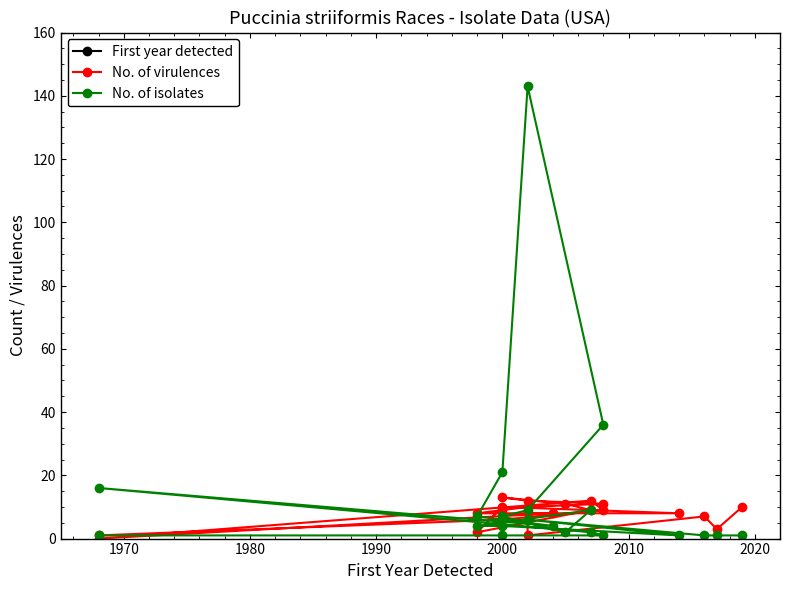

Which series changed the most between 1980 and 2000?

First year detected